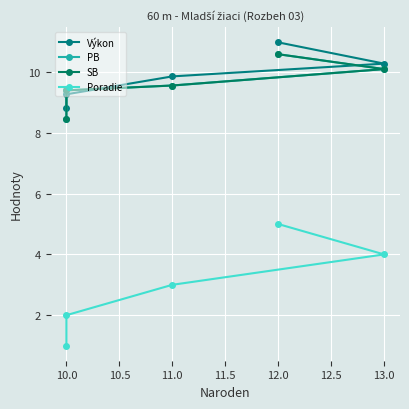

Which series has the largest total across all categories?

Výkon